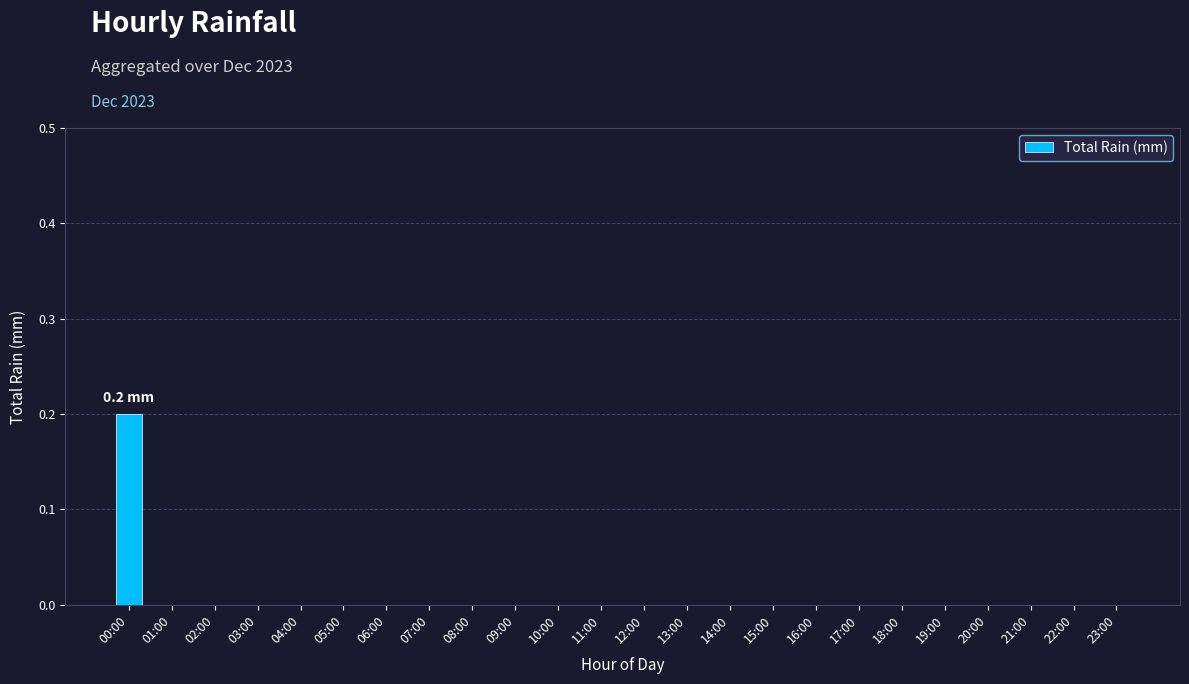

Is it true that the value at 13:00 is 0.0?

True